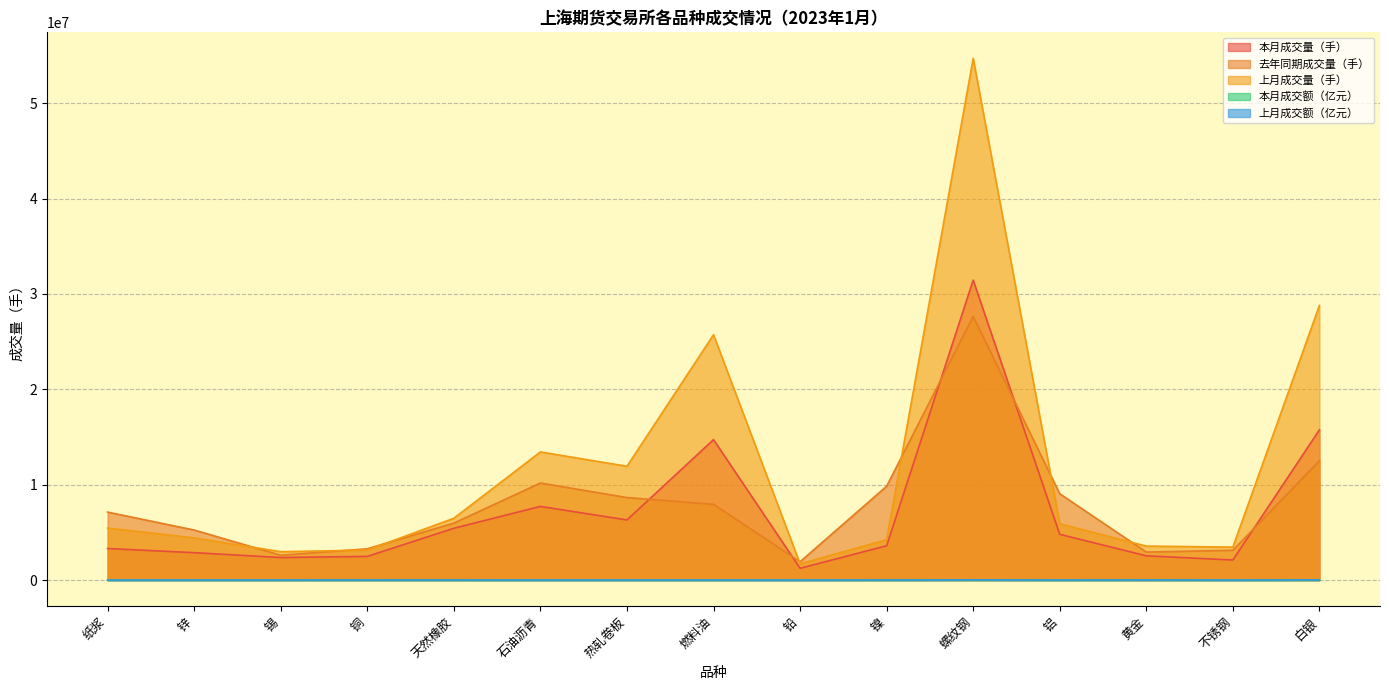

What are all the series names shown in the legend?

本月成交量（手）, 去年同期成交量（手）, 上月成交量（手）, 本月成交额（亿元）, 上月成交额（亿元）